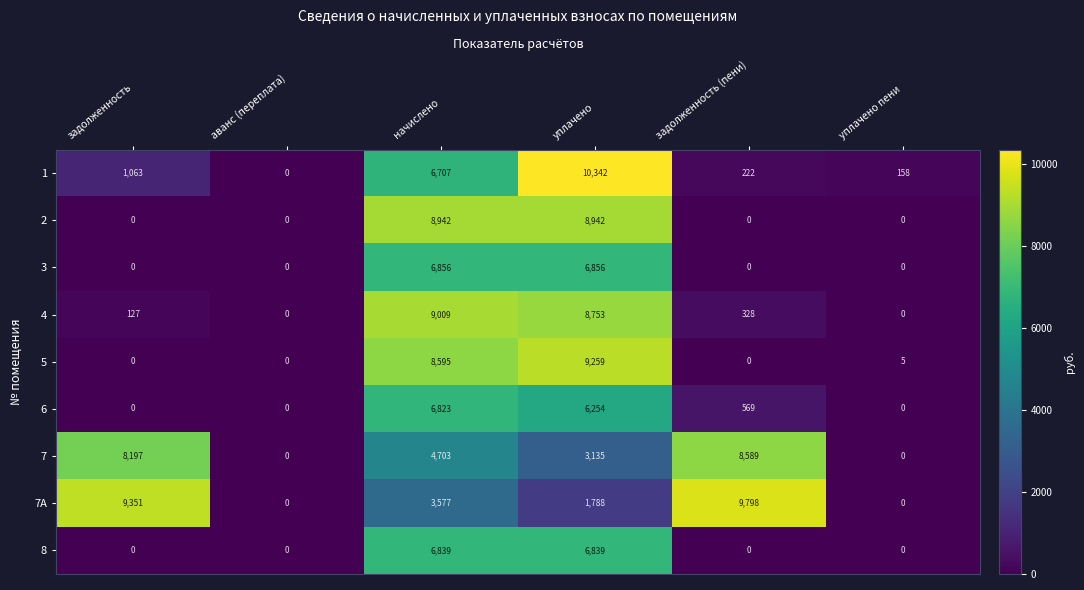

The value of 2 at уплачено is 8942. True or false?

True